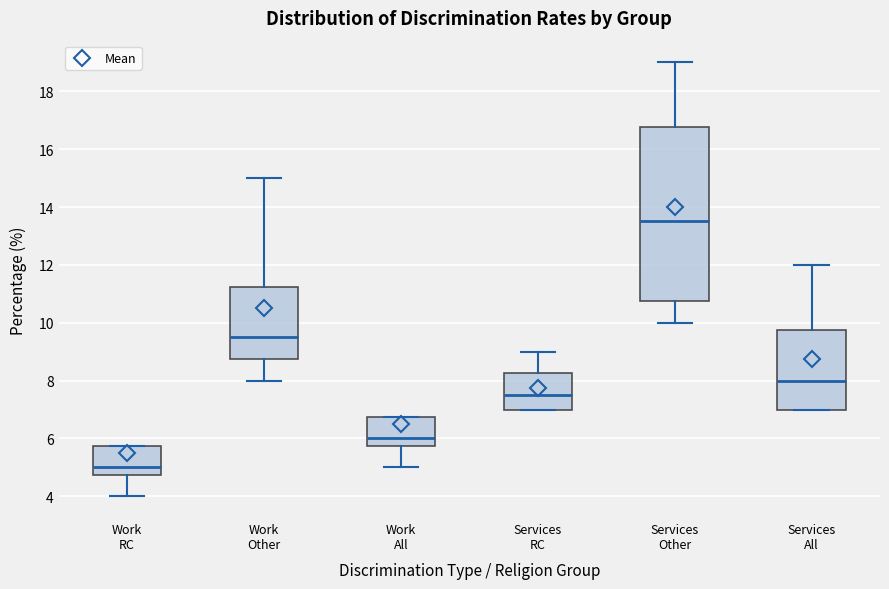

Where does the upper whisker of the box for Work Other end on the y-axis? The values are not printed on the chart, so give them approximately, as read against the axis.

15.0